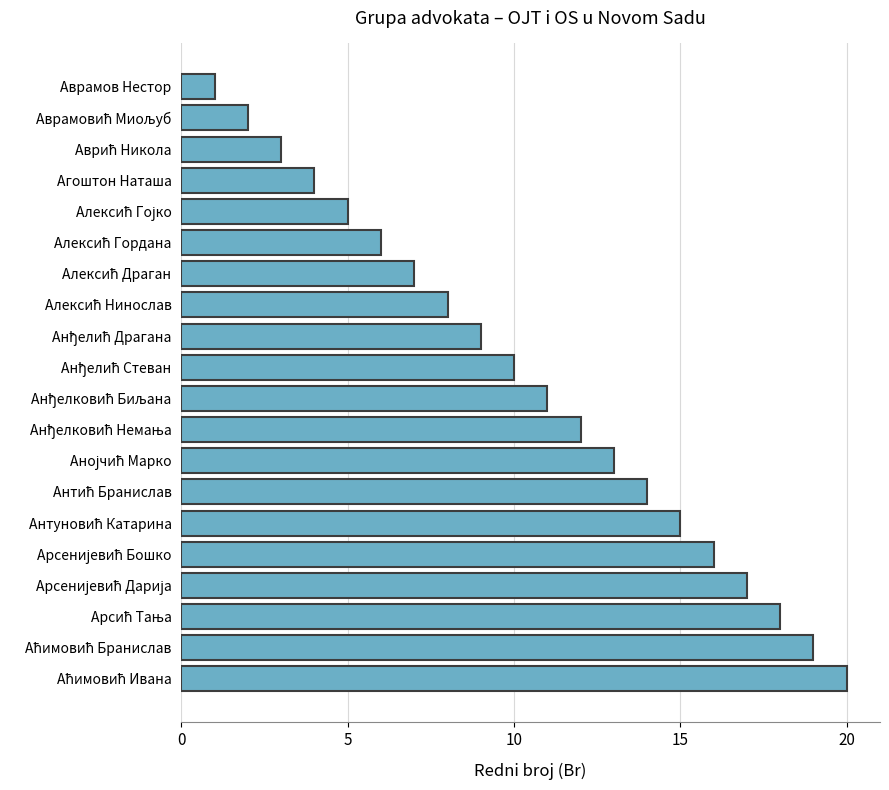

What is the sum of all values?

210